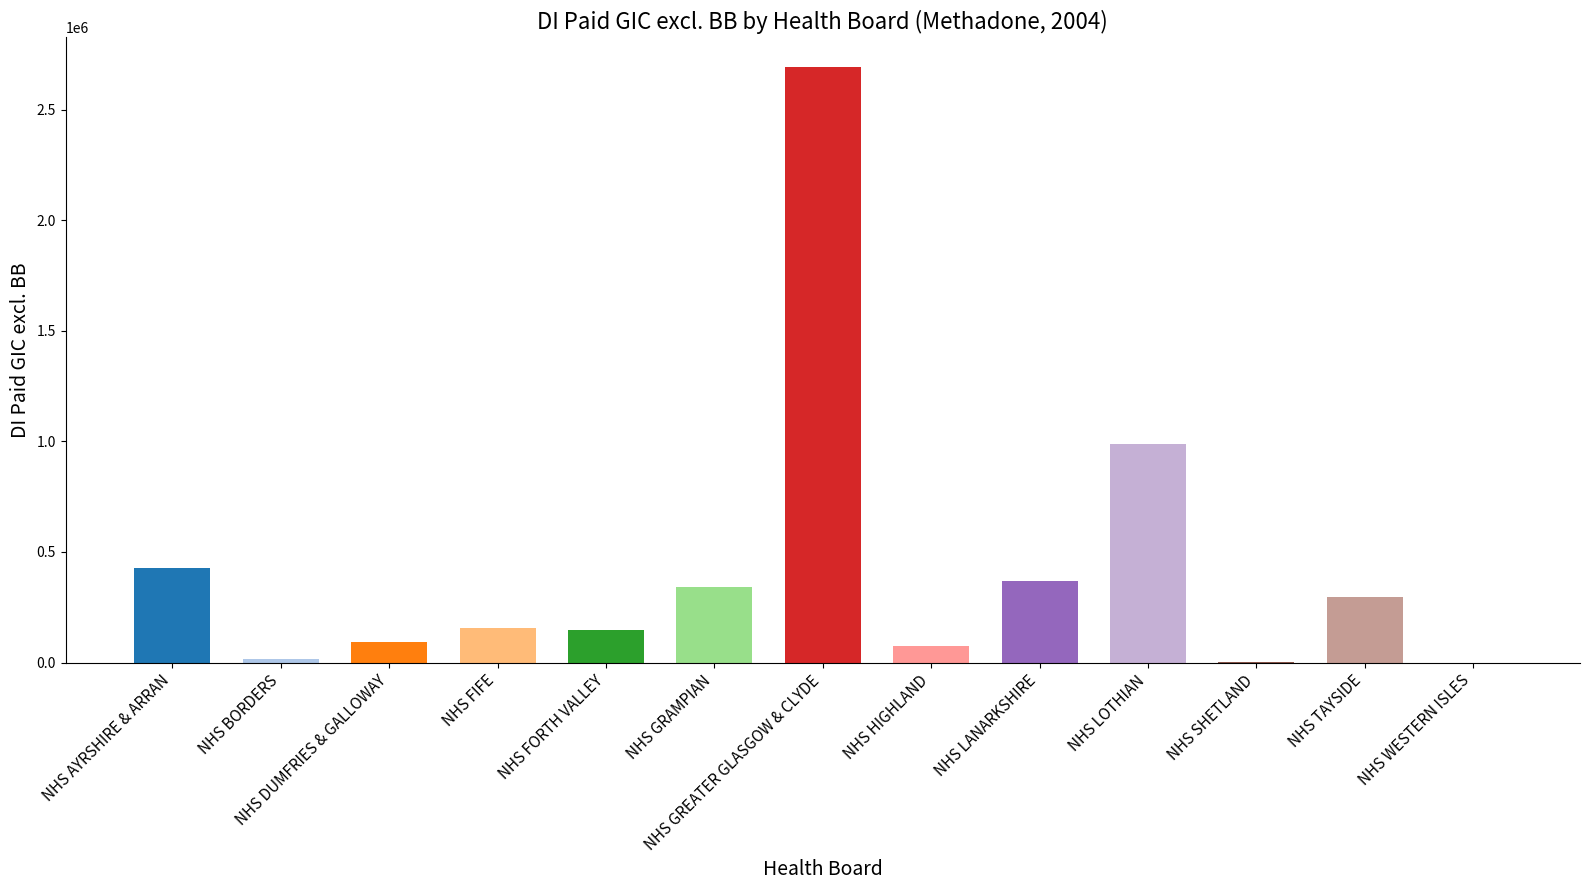

The chart shows a value of 729370.2 at NHS GREATER GLASGOW & CLYDE. True or false?

False